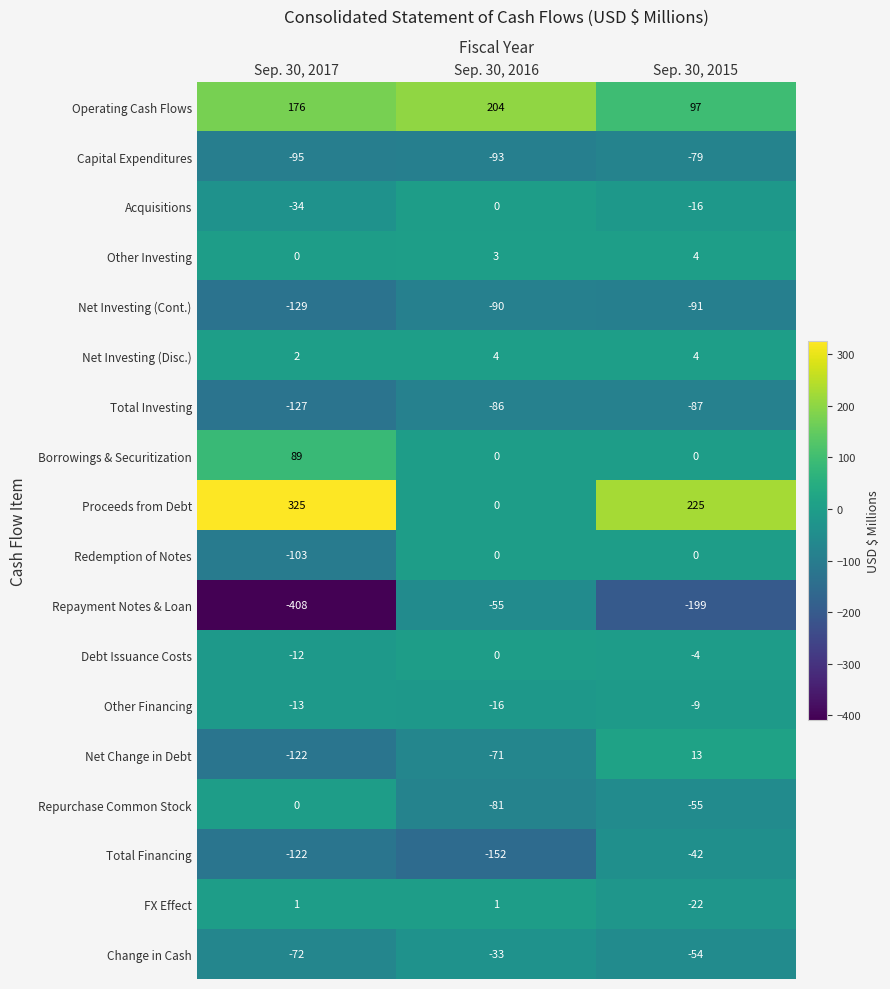

Which category has the highest value across all series?

Sep. 30, 2017